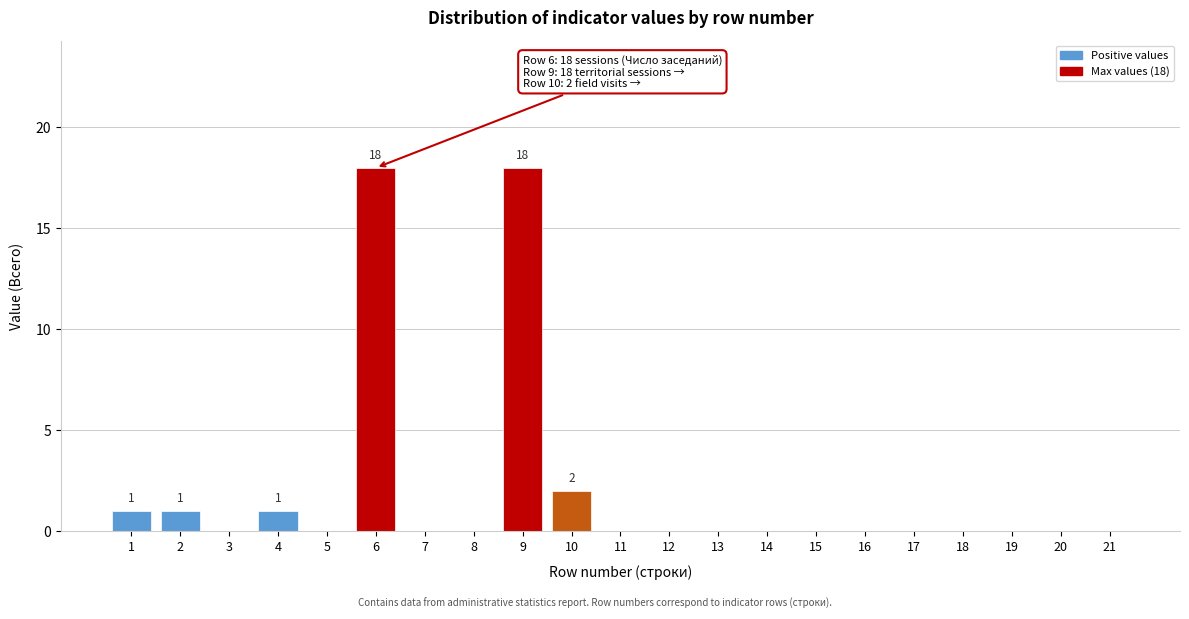

Reading left to right, transcribe all the data shown in this chart.

1=1	2=1	3=0	4=1	5=0	6=18	7=0	8=0	9=18	10=2	11=0	12=0	13=0	14=0	15=0	16=0	17=0	18=0	19=0	20=0	21=0